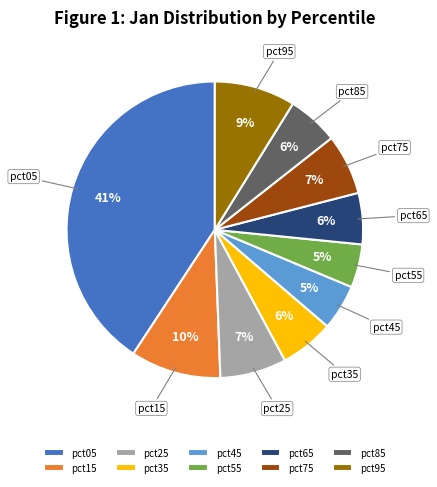

Do pct85 and pct25 together represent more than half of the pie?

No